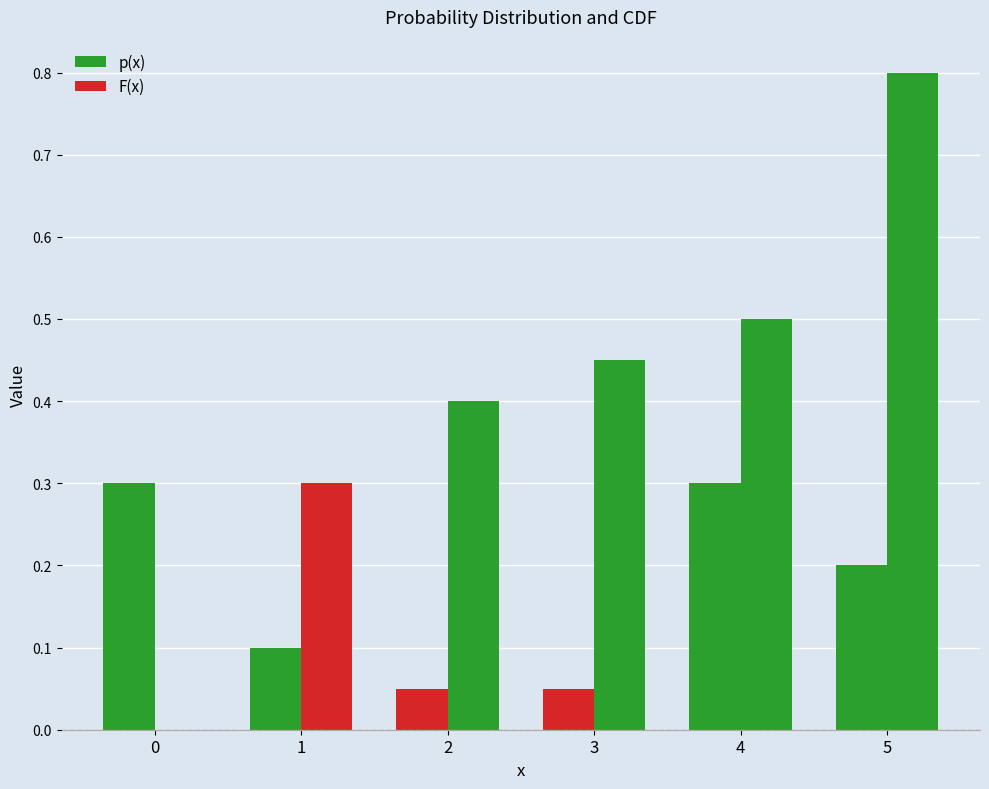

Reading right to left, transcribe all the data shown in this chart.

p(x): 5=0.2	4=0.3	3=0.1	2=0.1	1=0.1	0=0.3
F(x): 5=0.8	4=0.5	3=0.5	2=0.4	1=0.3	0=0.0